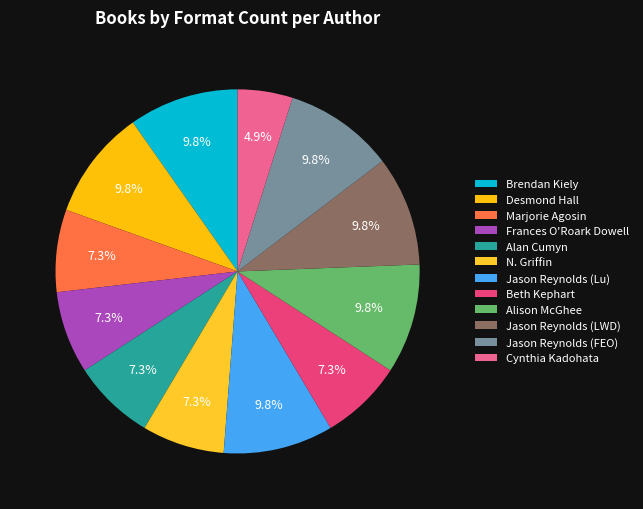

Which category has the smallest portion of the pie?

Cynthia Kadohata